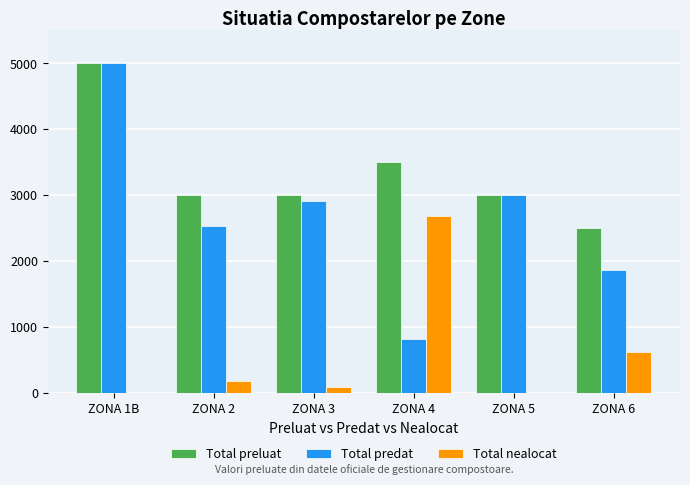

Which series changed the most between ZONA 1B and ZONA 6?

Total predat